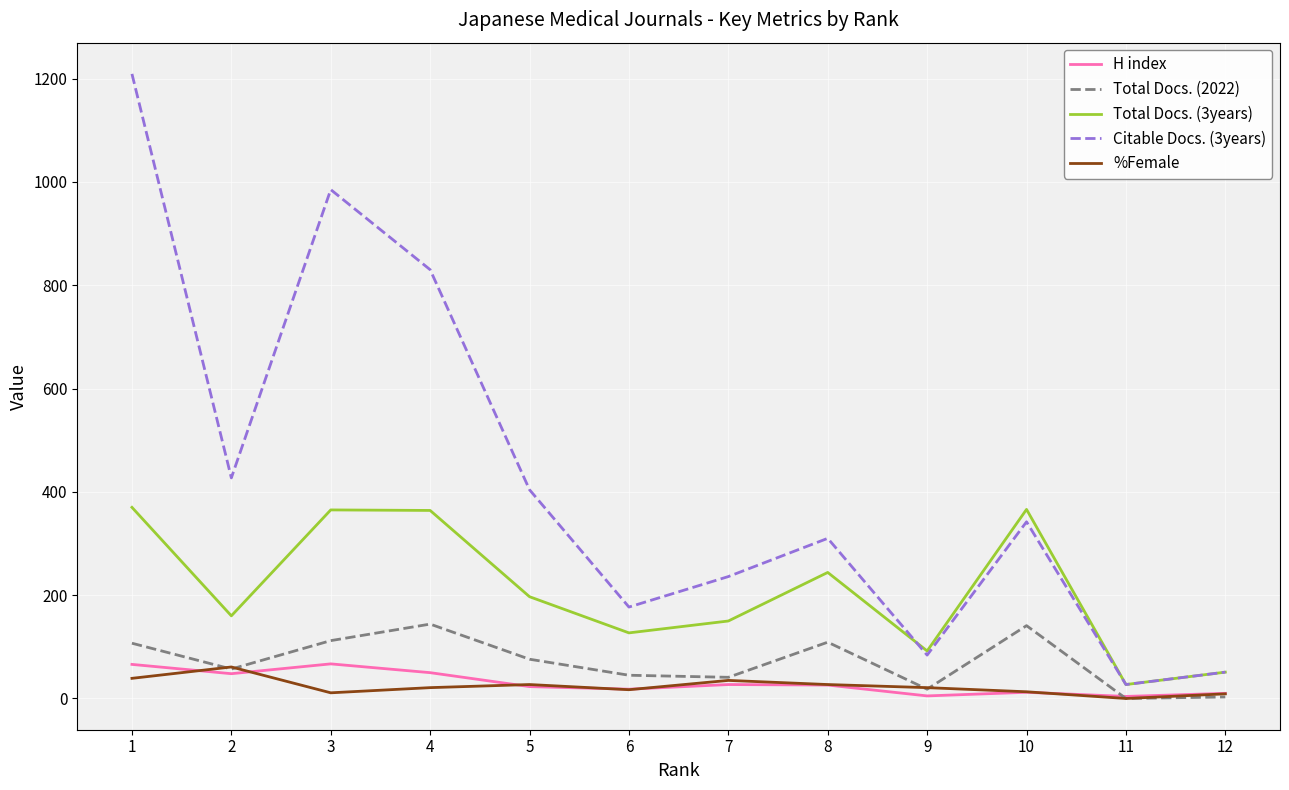

What is the highest value of the Total Docs. (2022) series?

144